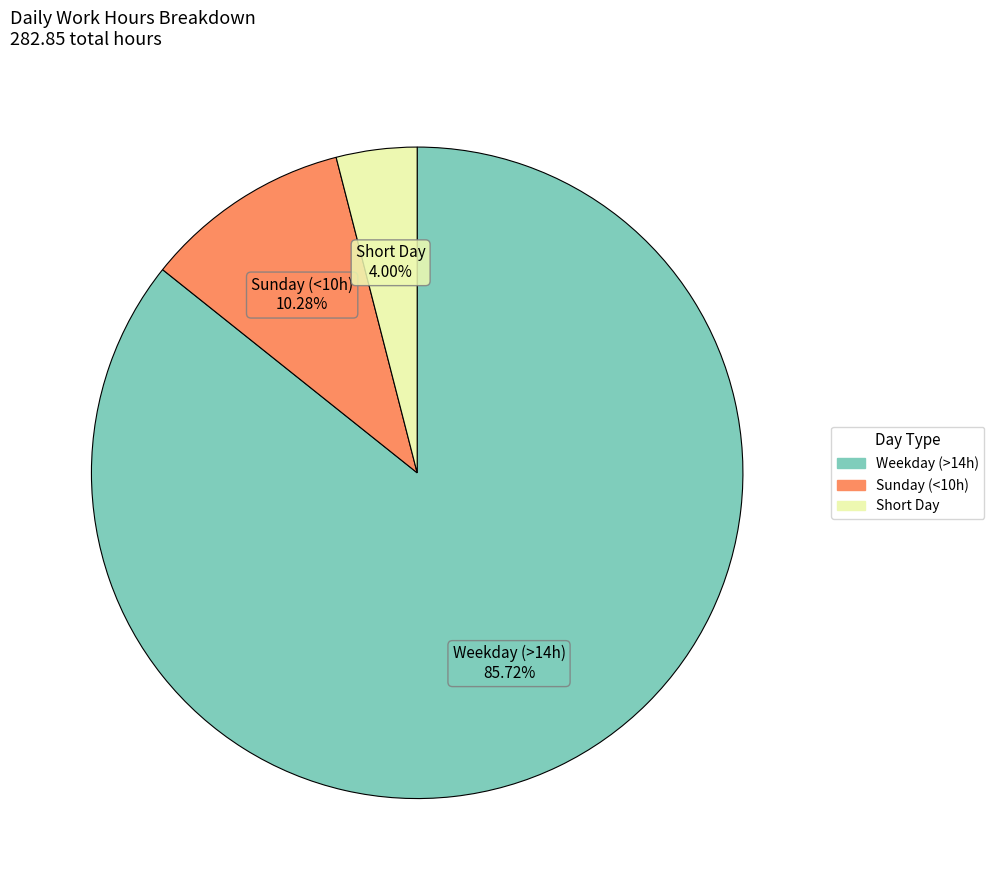

Is there a majority slice in this chart?

Yes